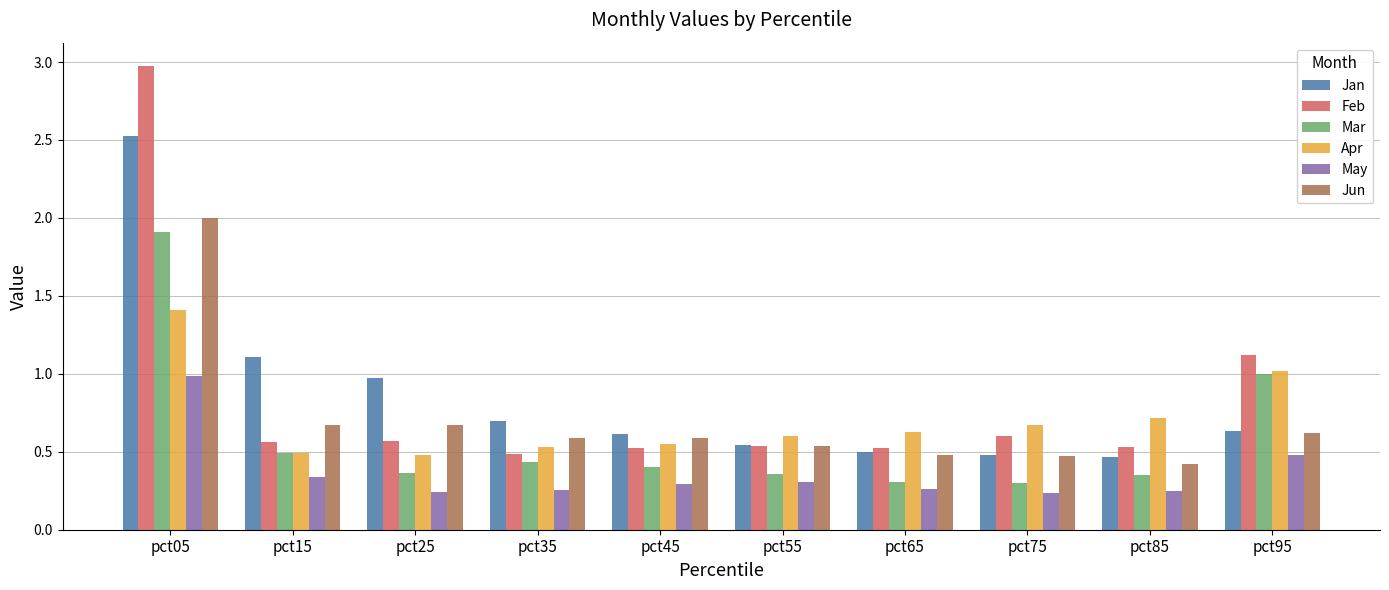

What is the average value of the Feb series?

0.8